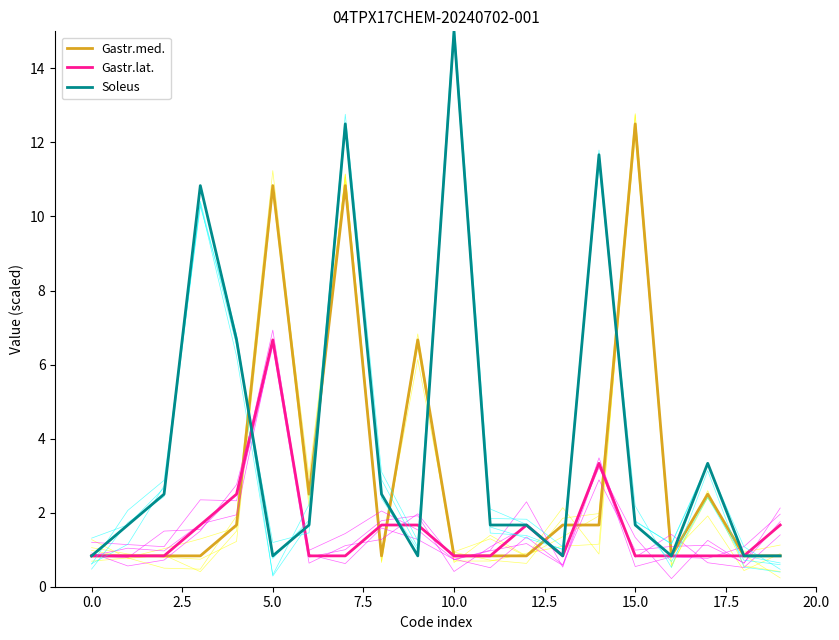

What is the approximate value of Soleus at 14?

11.7